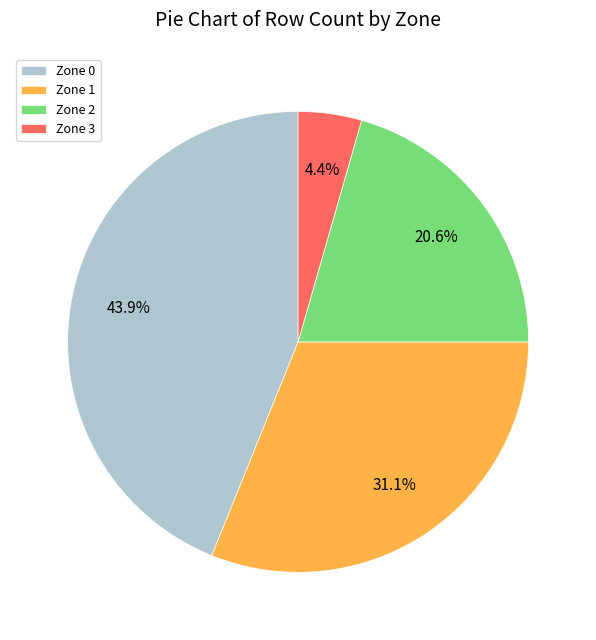

Which category has the smallest portion of the pie?

Zone 3